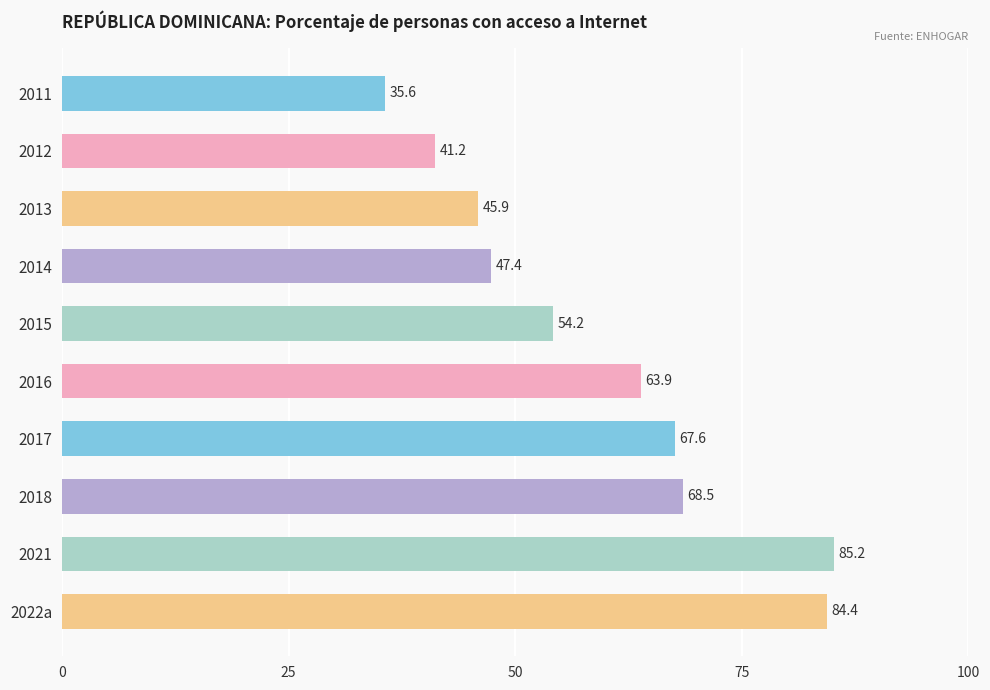

What position from the bottom is 2011?

10